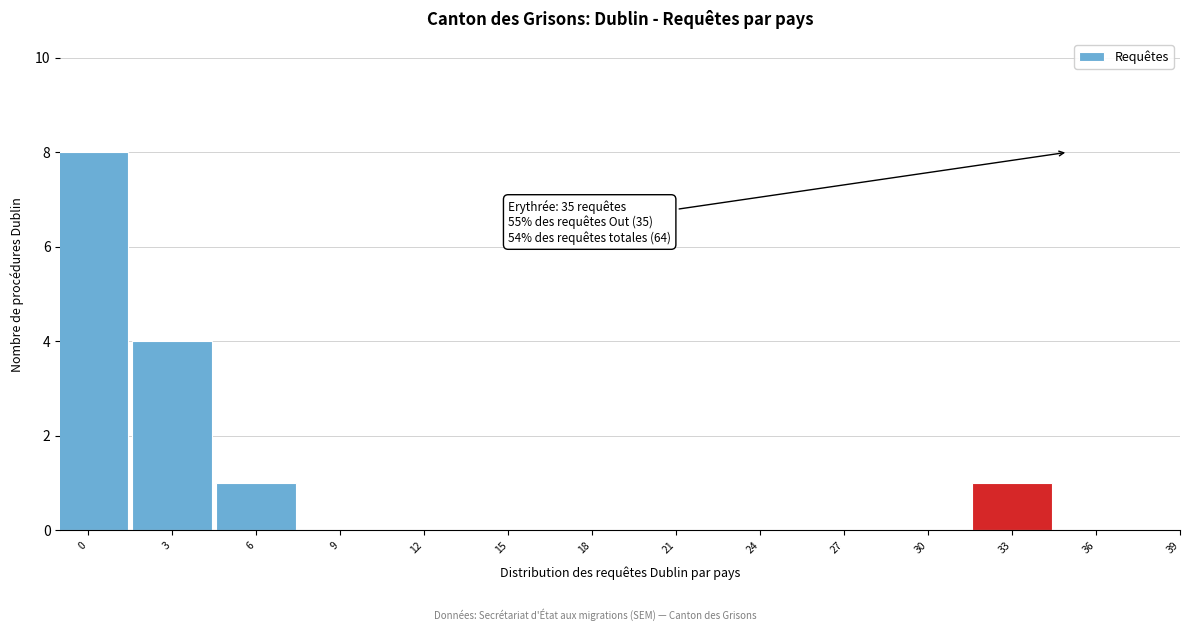

Reading left to right, extract all data points from this chart.

0=8	3=4	6=1	9=0	12=0	15=0	18=0	21=0	24=0	27=0	30=0	33=1	36=0